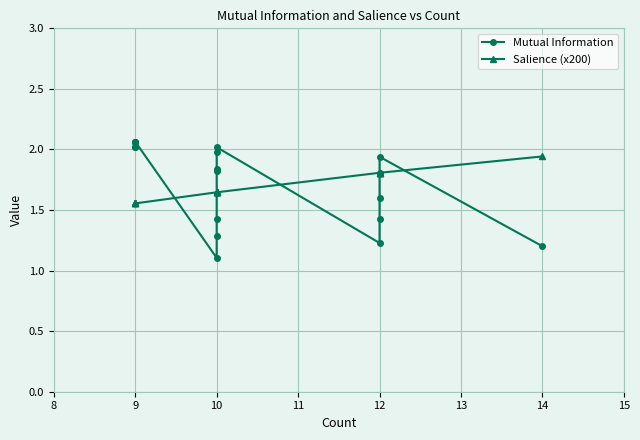

What is the sum of all Mutual Information values?

30.9